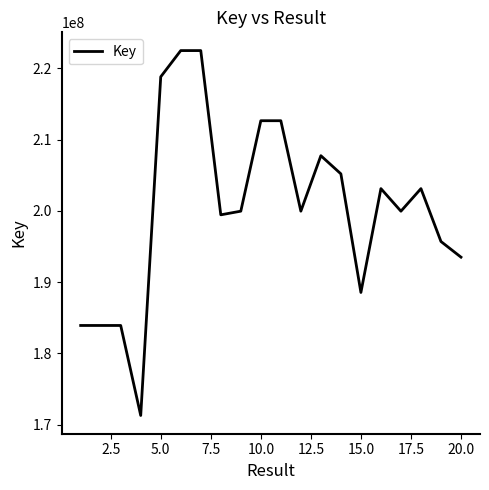

True or false: there are more than 2 points higher than both neighbors.

True